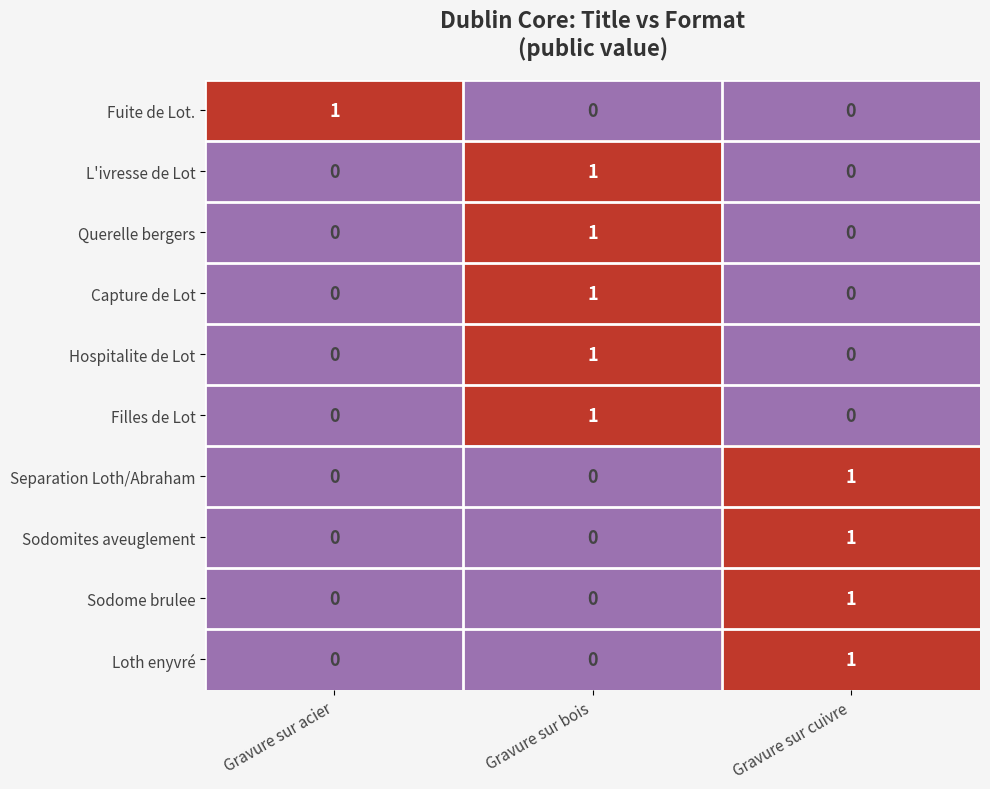

The Filles de Lot series shows 0 at Gravure sur acier. True or false?

True